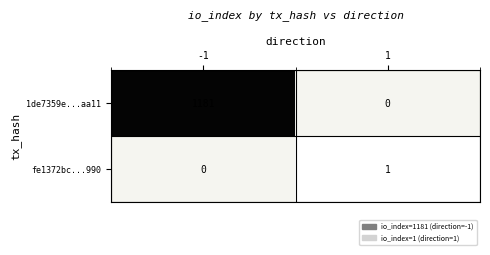

The fe1372bc...990 series shows 0 at 1. True or false?

False